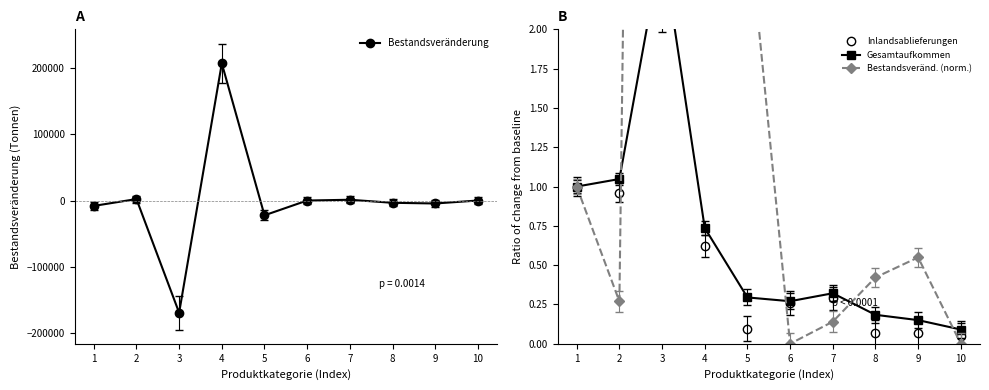

At which category does Bestandsveränderung reach its first local peak?

2